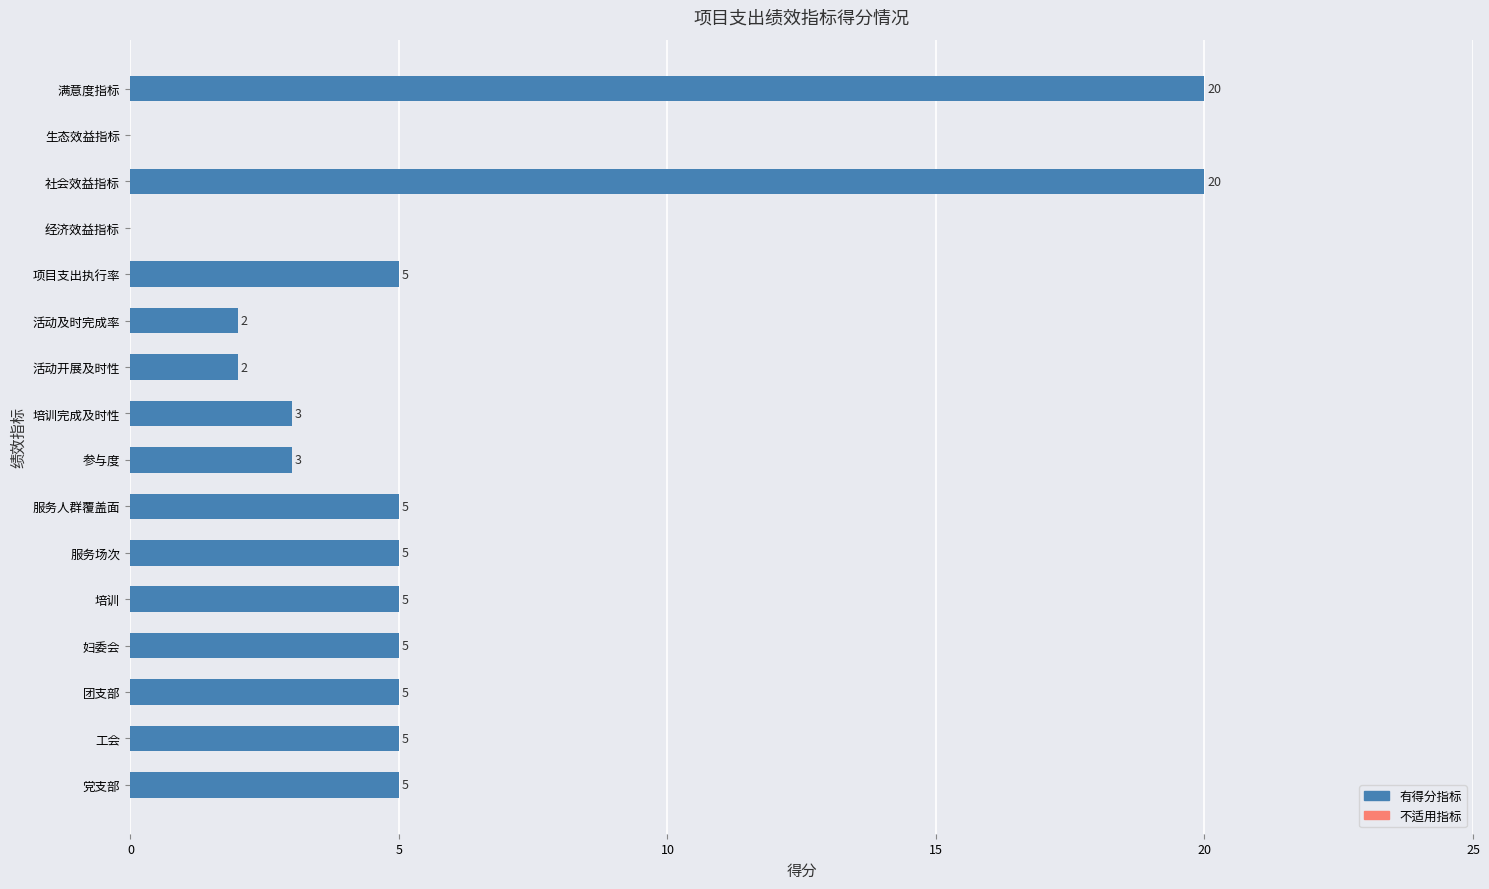

What is the sum of all values?

90